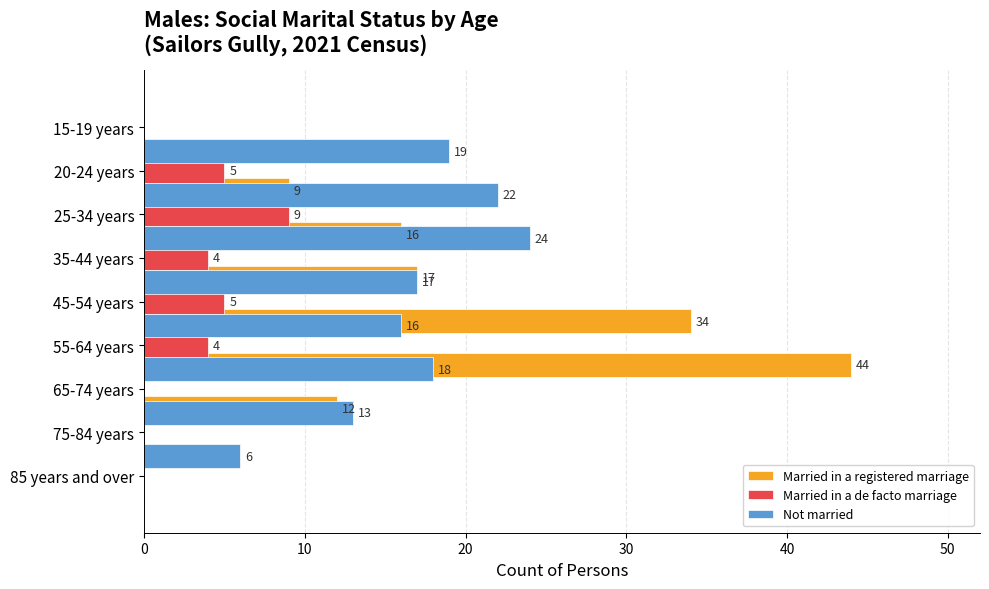

List the series in order of their peak value, lowest first.

Married in a de facto marriage, Not married, Married in a registered marriage